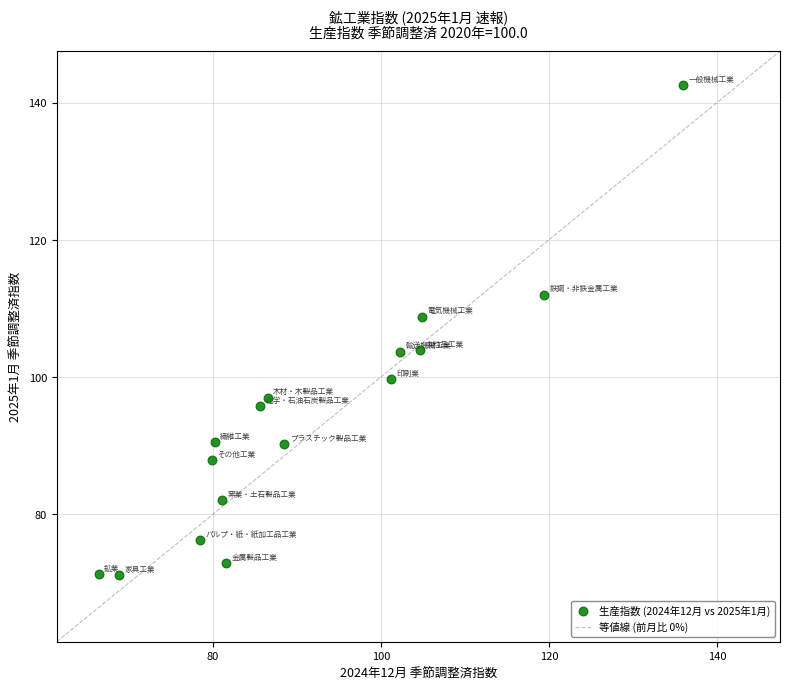

What is the range of X values (max minus min)?

69.6